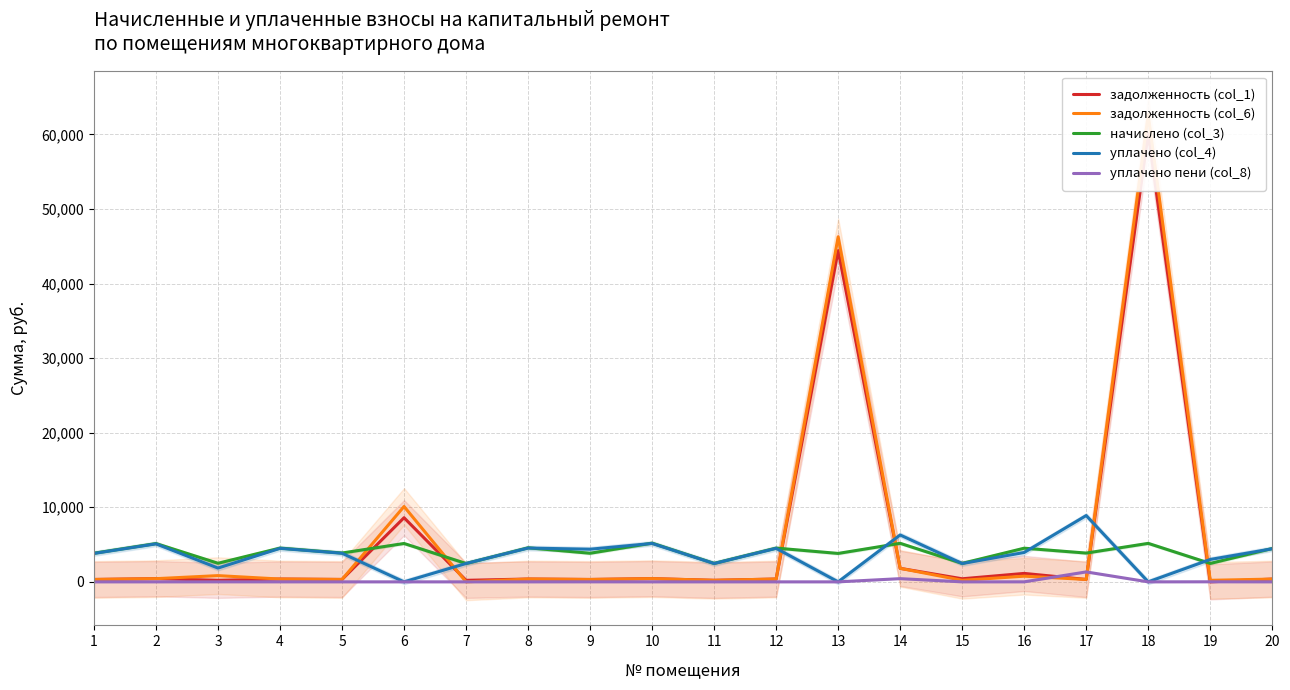

Reading right to left, what are all the values shown in this chart?

задолженность (col_1): 20=373.0	19=0.0	18=60158.3	17=321.7	16=1133.9	15=412.9	14=1813.5	13=44430.1	12=377.6	11=206.5	10=432.9	9=319.7	8=380.9	7=205.1	6=8601.0	5=322.3	4=377.6	3=209.4	2=428.2	1=320.4
задолженность (col_6): 20=373.0	19=206.4	18=62672.7	17=322.9	16=761.9	15=206.5	14=1813.5	13=46276.8	12=377.6	11=206.5	10=432.9	9=319.7	8=380.9	7=0.0	6=10108.0	5=322.3	4=377.6	3=836.1	2=428.2	1=320.4
начислено (col_3): 20=4475.5	19=2469.5	18=5162.9	17=3860.2	16=4515.5	15=2477.5	14=5170.8	13=3812.2	12=4531.4	11=2477.5	10=5194.8	9=3836.2	8=4571.4	7=2461.6	6=5146.8	5=3868.1	4=4531.4	3=2493.5	2=5138.9	1=3844.2
уплачено (col_4): 20=4437.7	19=3002.7	18=0.0	17=8894.0	16=3939.4	15=2456.4	14=6287.5	13=0.0	12=4492.9	11=2456.4	10=5150.6	9=4377.6	8=4532.5	7=2461.5	6=0.0	5=3835.2	4=4492.9	3=1848.9	2=5095.1	1=3811.5
уплачено пени (col_8): 20=0.0	19=9.0	18=0.0	17=1333.7	16=3.2	15=0.0	14=430.9	13=0.0	12=0.0	11=0.0	10=0.0	9=4.0	8=0.0	7=0.0	6=0.0	5=0.0	4=1.0	3=4.2	2=0.0	1=0.0